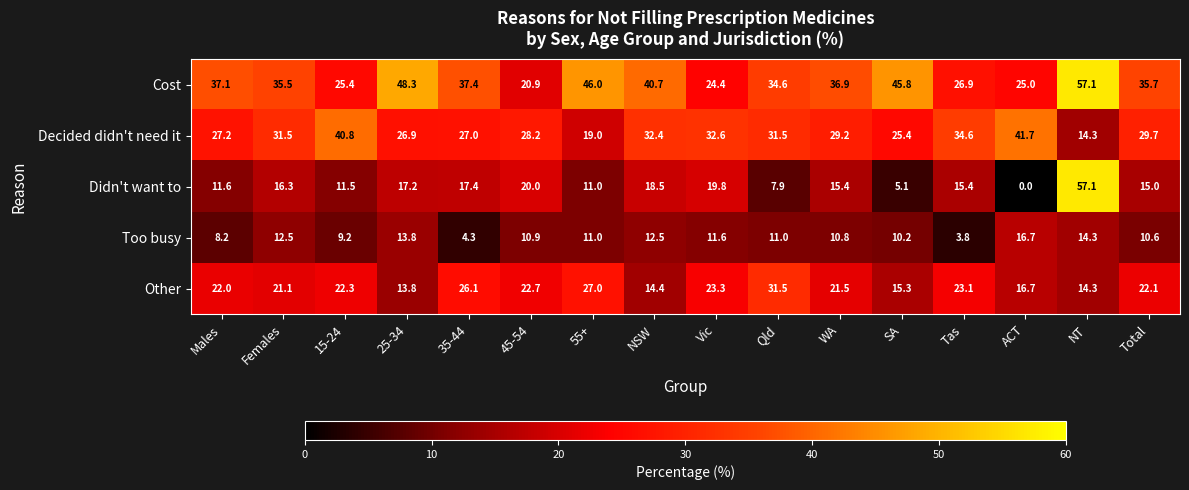

Count the number of categories in the chart.

16